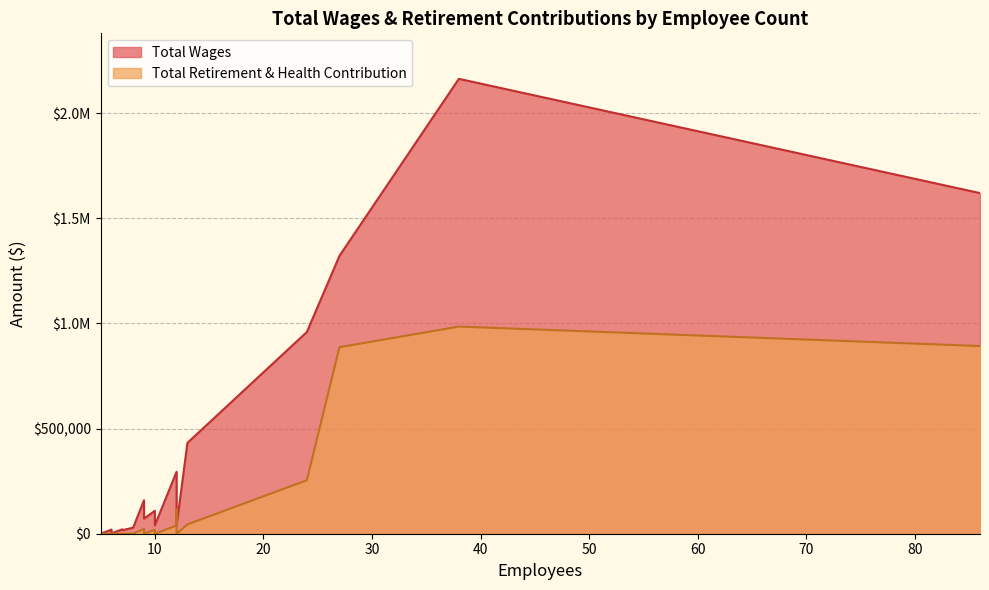

At which category is the sum across all series the highest?

38